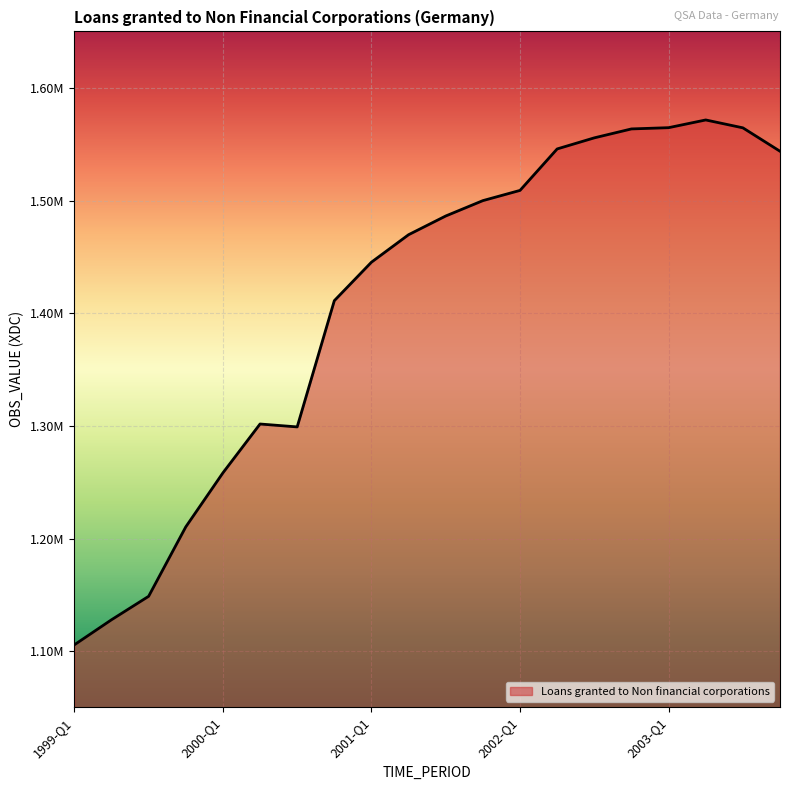

Does the chart have visible grid lines?

Yes